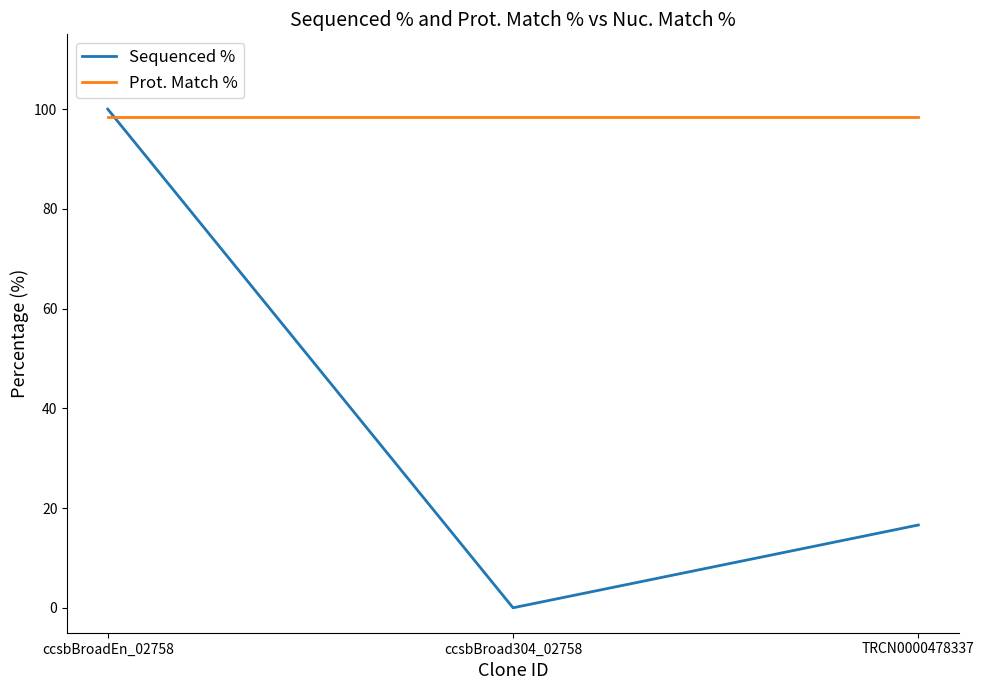

Which series changed the most between ccsbBroadEn_02758 and TRCN0000478337?

Sequenced %